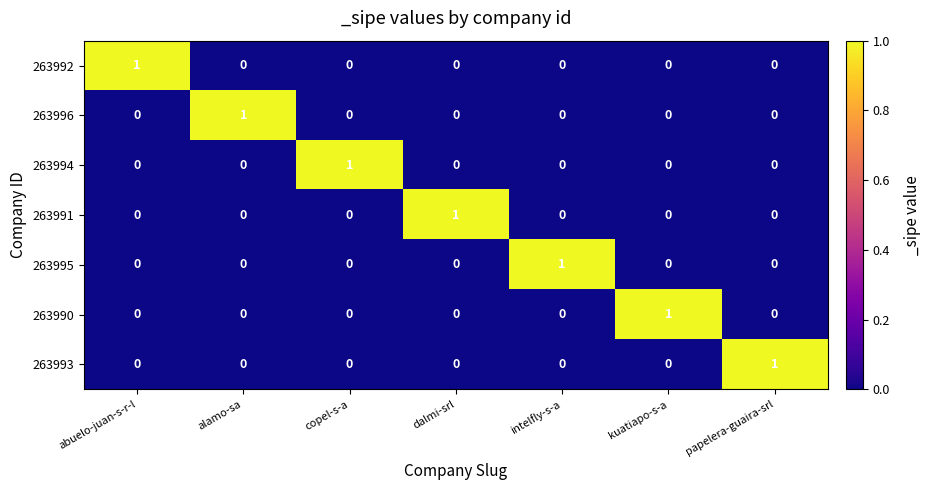

Count the number of categories in the chart.

7